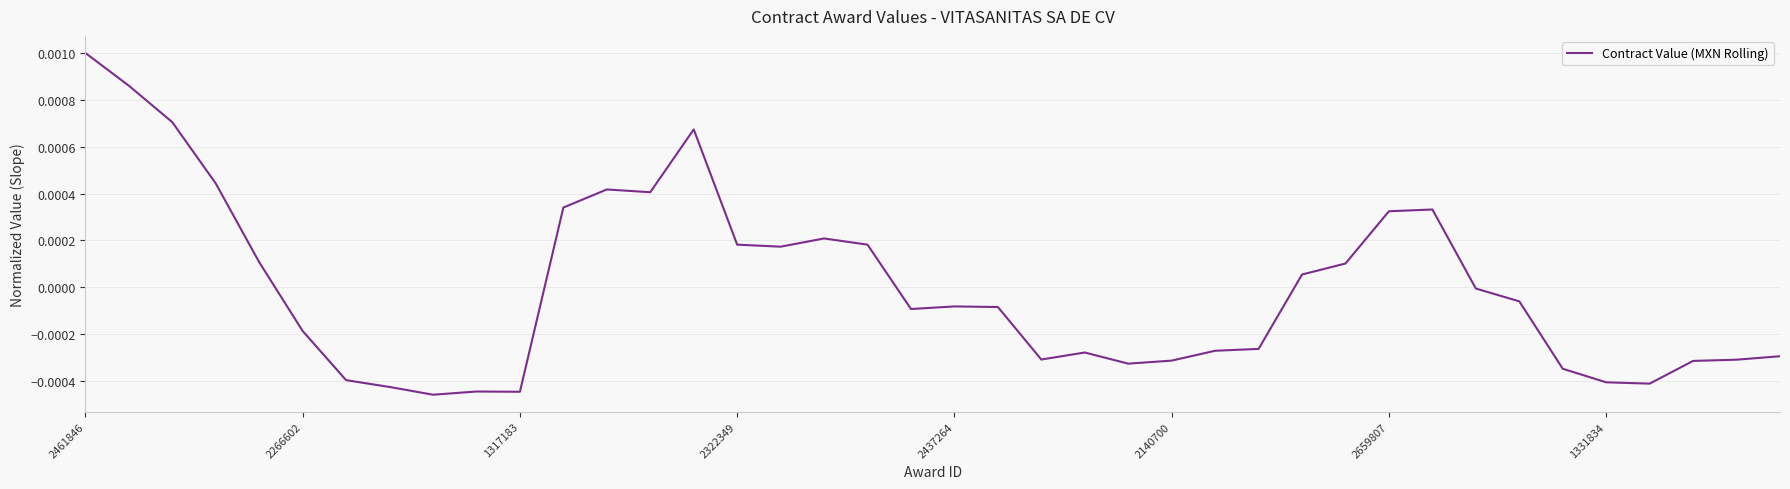

How many interior local peaks (higher than both neighbors) does the data have?

7